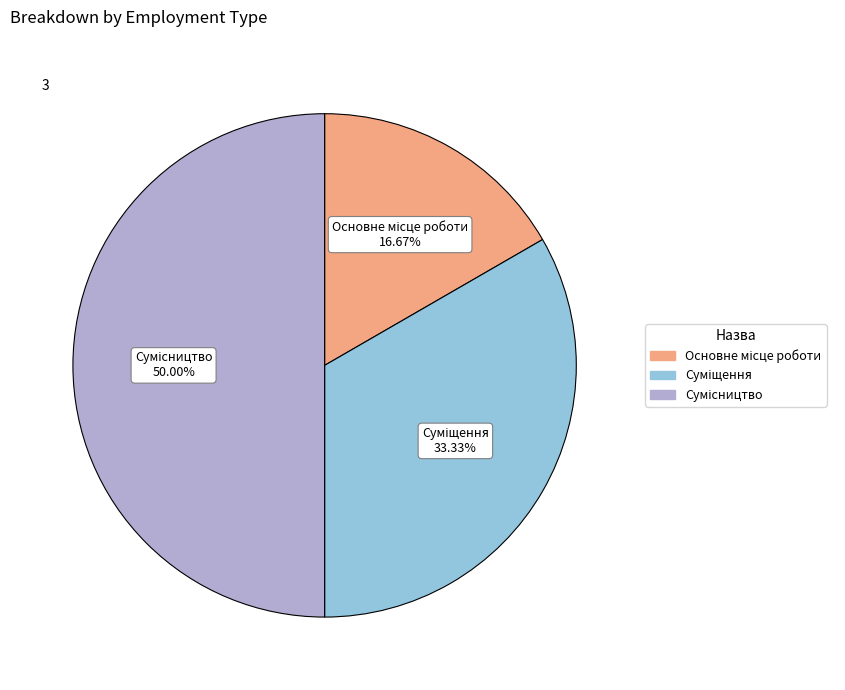

To the nearest percent, what portion does Суміщення represent?

33%